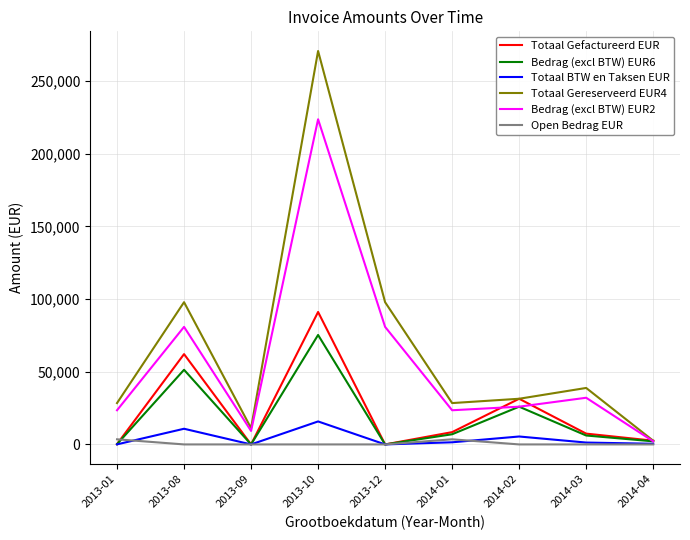

The value of Open Bedrag EUR at 2013-08 is 0.0. True or false?

True